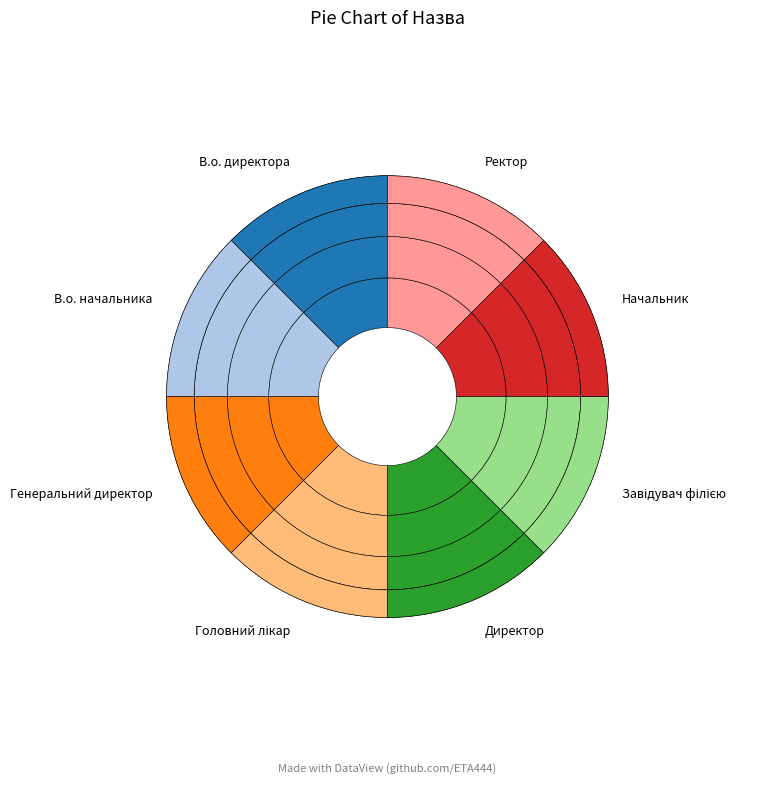

Is Головний лікар the majority of the pie?

No